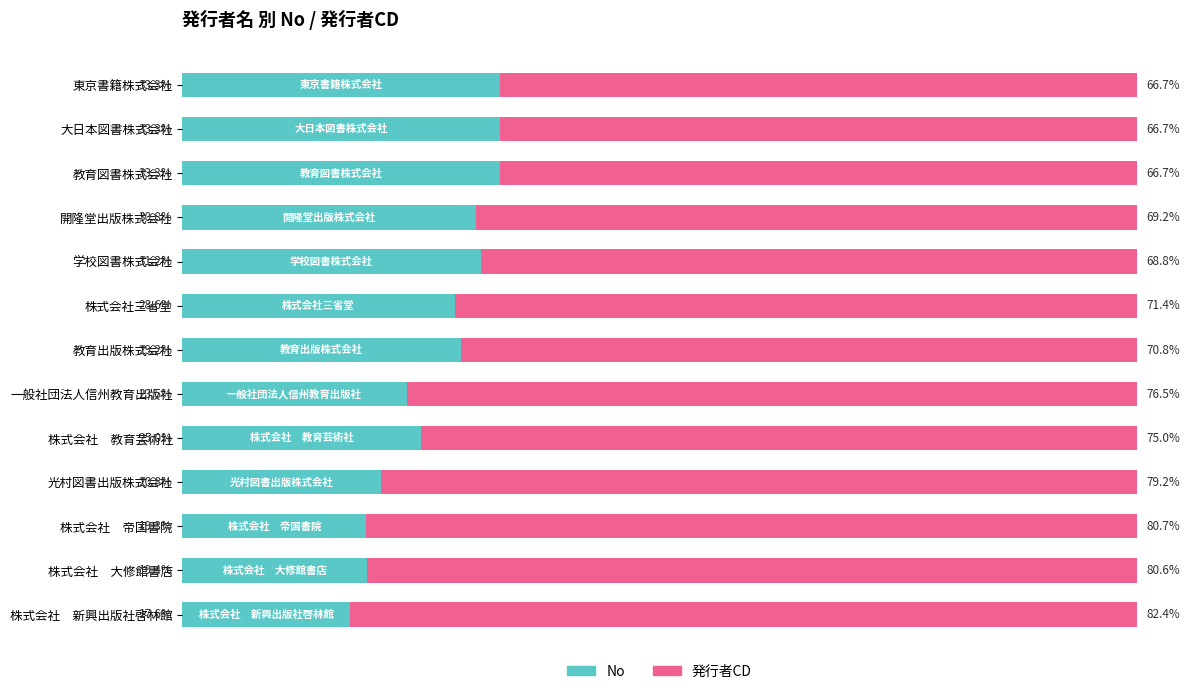

Which category has the lowest value in the No series?

株式会社　新興出版社啓林館